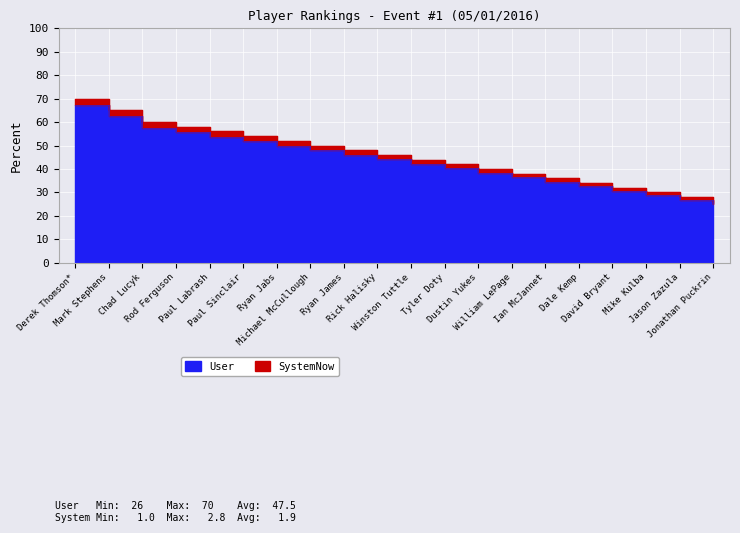

The value at William LePage is 38. True or false?

True